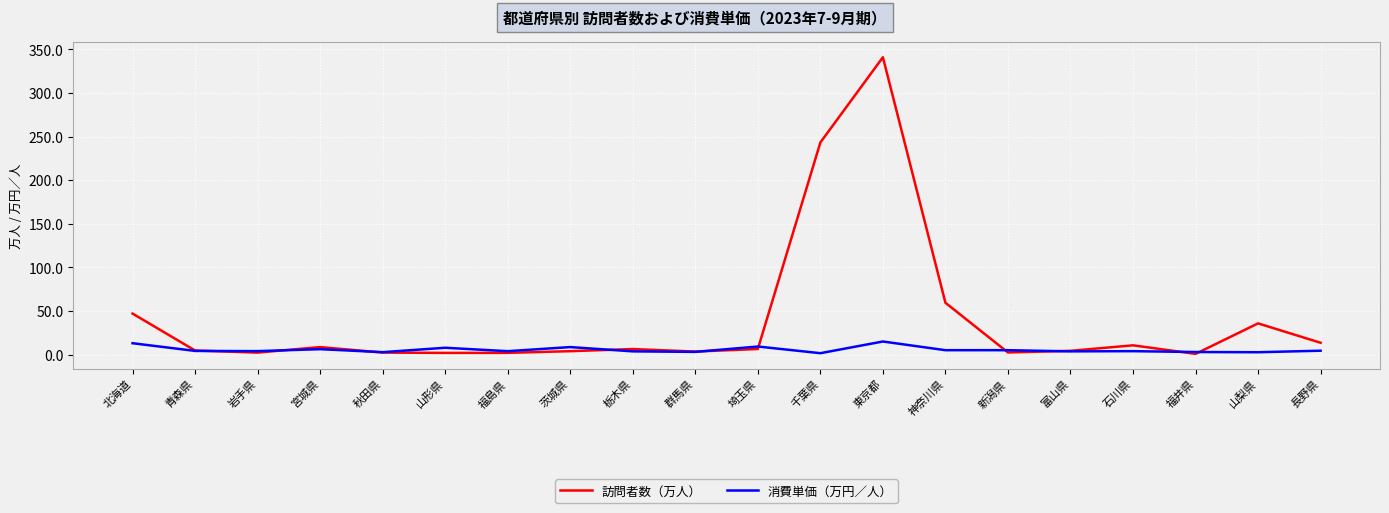

Between 岩手県 and 宮城県, which series saw the biggest shift?

訪問者数（万人）